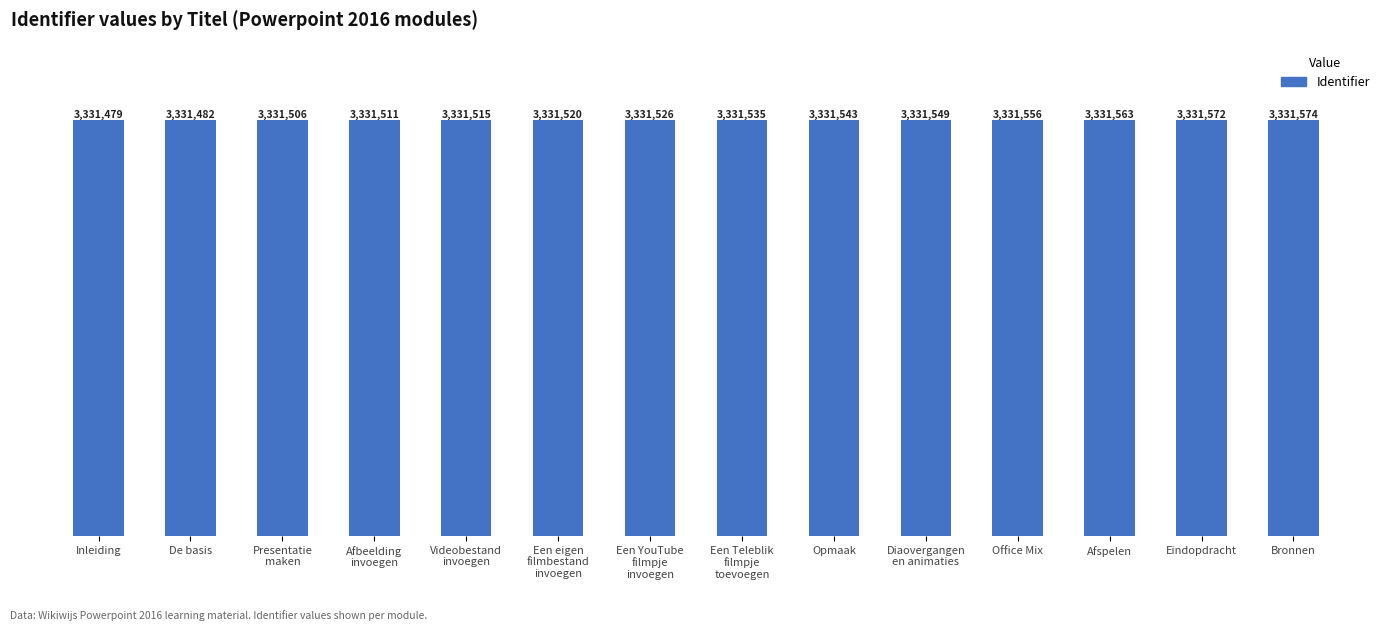

Which has a higher value, Een Teleblik
filmpje
toevoegen or Office Mix?

Office Mix